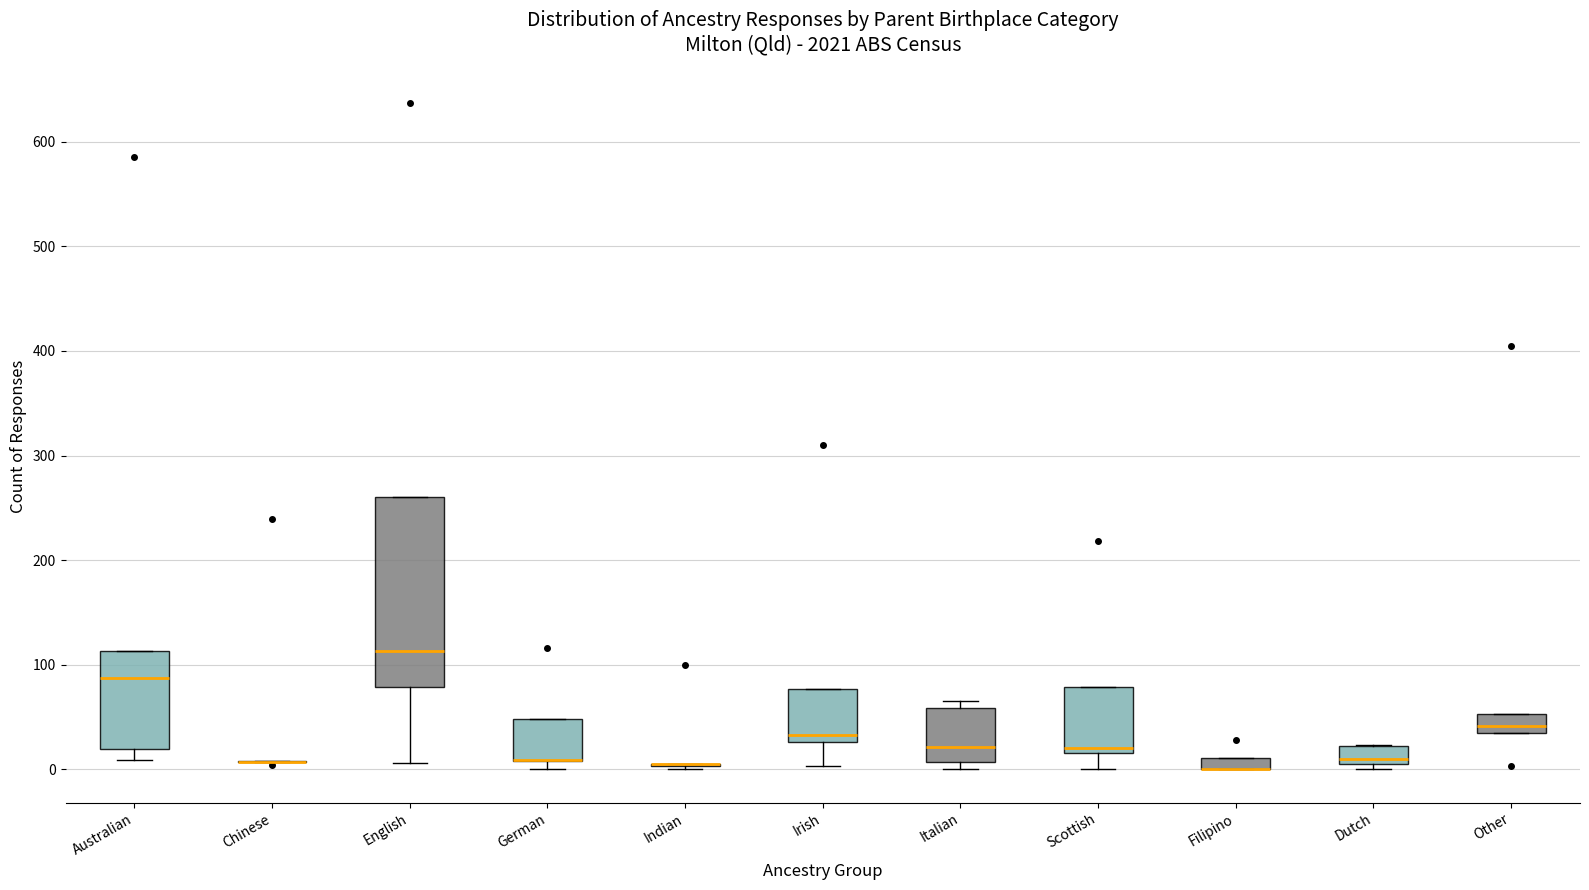

Which box is the tallest, from its lower edge to its upper edge?

English